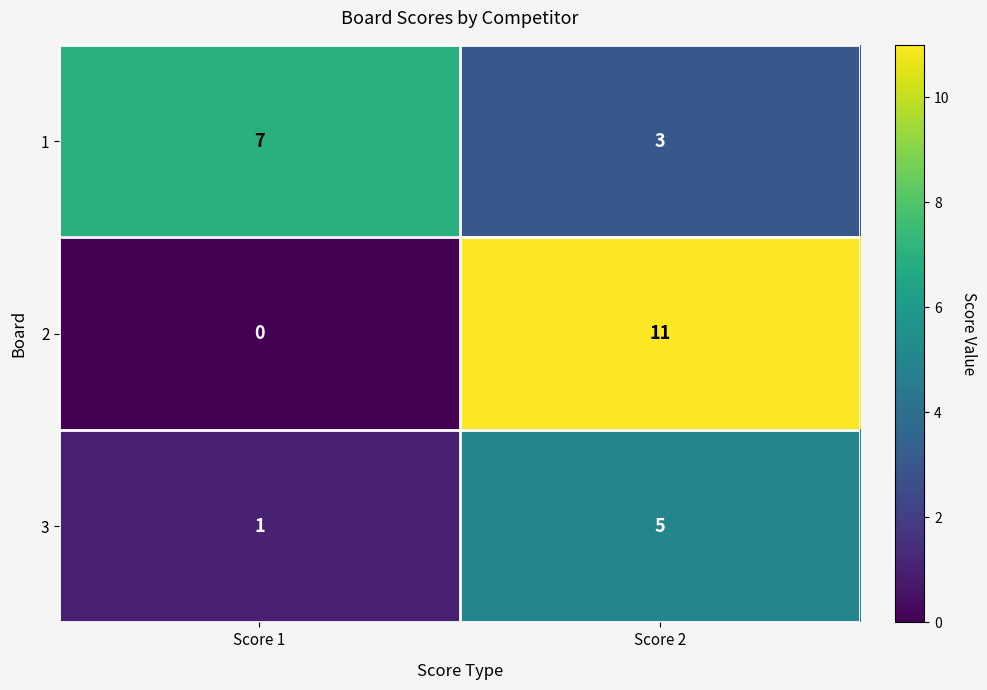

At how many categories does at least one series exceed 4?

2